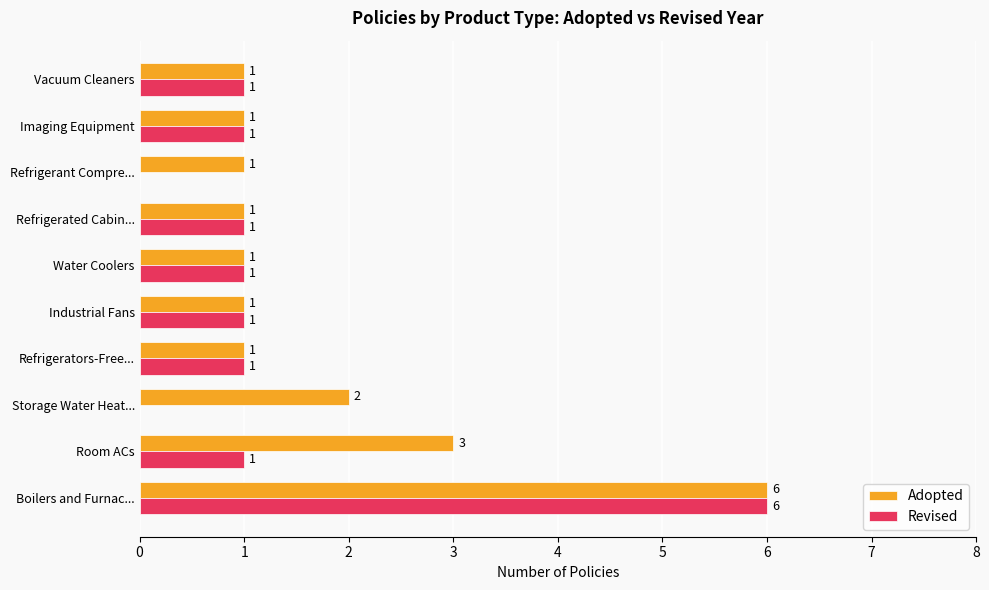

What is the sum of the Revised values at Boilers and Furnac... and Refrigerators-Free...?

7